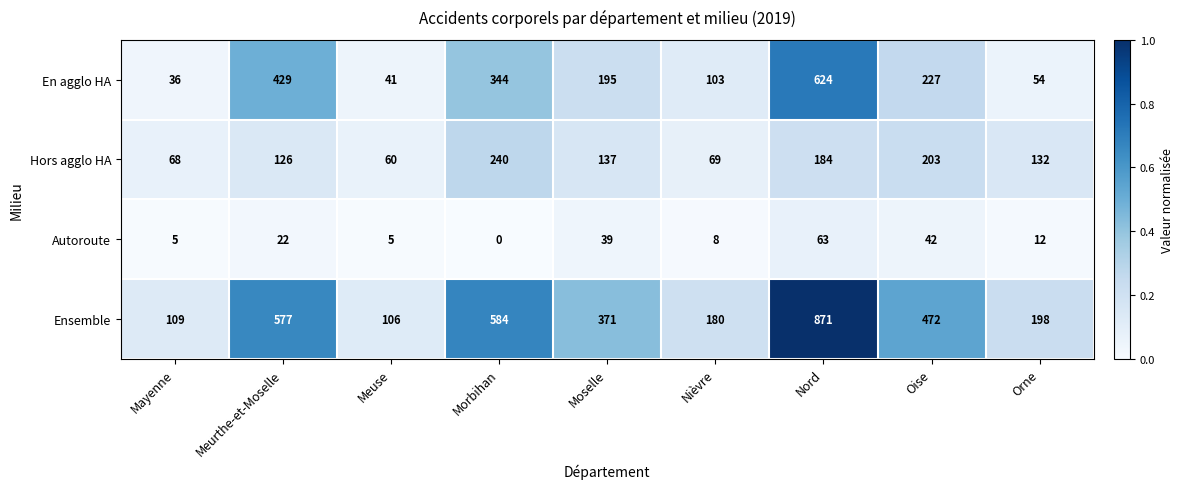

How many series are shown in this chart?

4